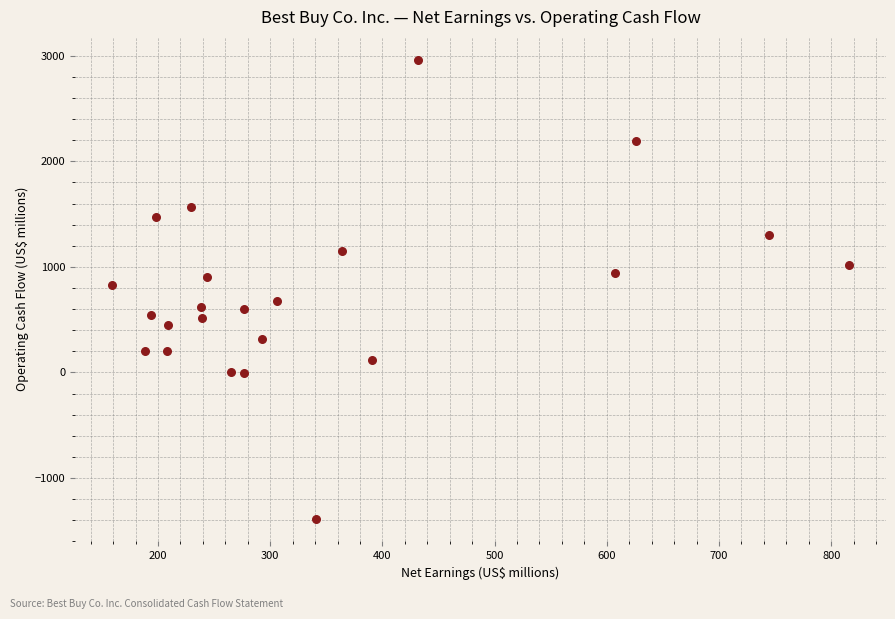

What is the range of Y values (max minus min)?

4345